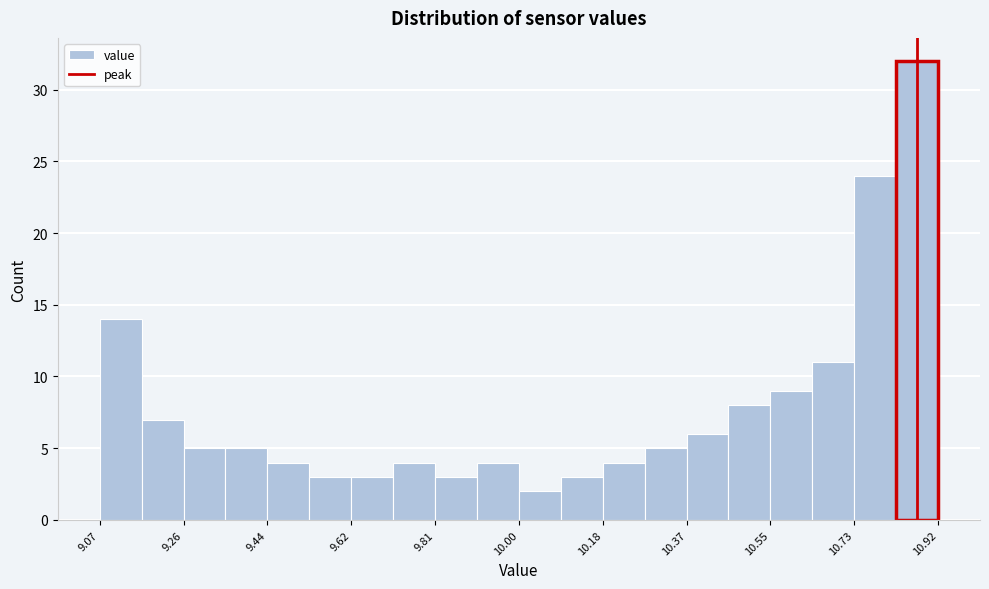

Reading left to right, transcribe this chart: for each bar, give the range it covers on the x-axis and its height. Neither the bar edges nor the heights are printed on the chart, so give them approximately, as read against the axes.

9.08 to 9.16: 14
9.16 to 9.26: 7
9.26 to 9.34: 5
9.34 to 9.44: 5
9.44 to 9.54: 4
9.54 to 9.62: 3
9.62 to 9.72: 3
9.72 to 9.82: 4
9.82 to 9.90: 3
9.90 to 10.00: 4
10.00 to 10.08: 2
10.08 to 10.18: 3
10.18 to 10.28: 4
10.28 to 10.36: 5
10.36 to 10.46: 6
10.46 to 10.56: 8
10.56 to 10.64: 9
10.64 to 10.74: 11
10.74 to 10.82: 24
10.82 to 10.92: 32